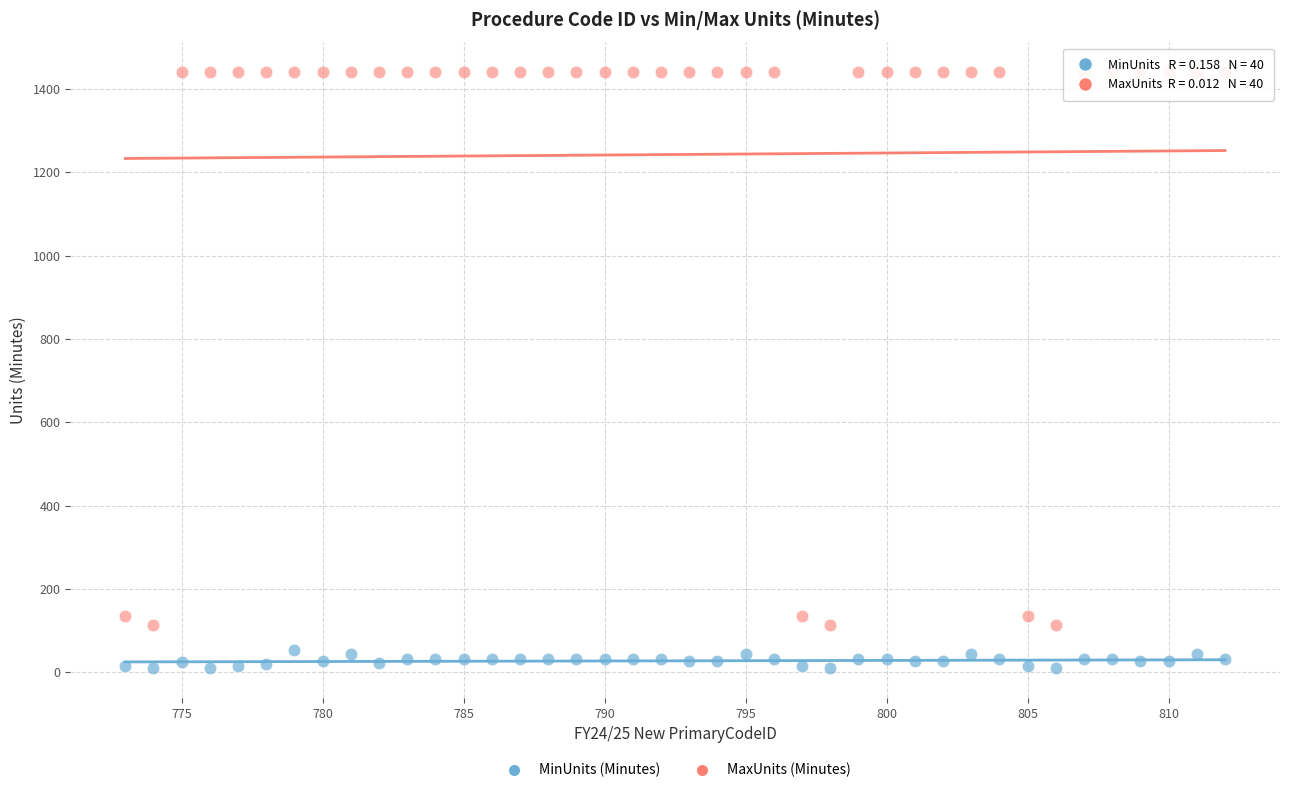

Which series contains the lowest Y value?

MinUnits (Minutes)